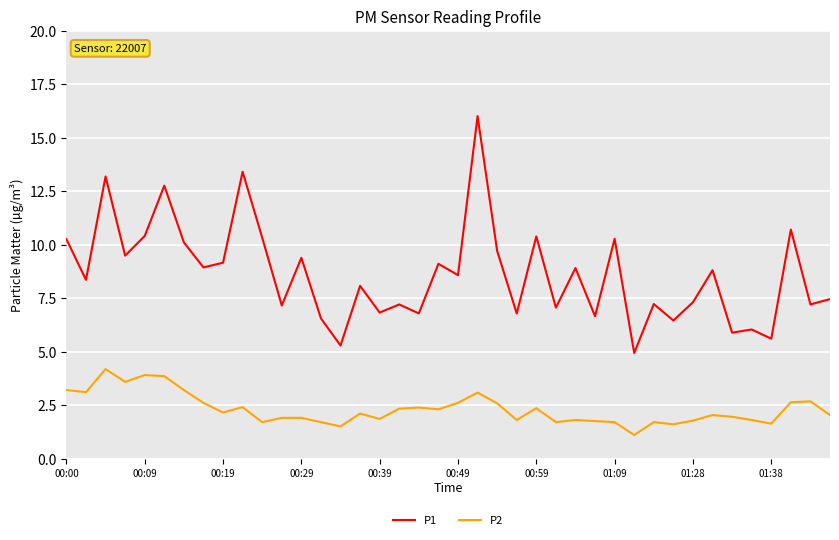

What is the difference between the maximum and minimum values in the P1 series?

11.1